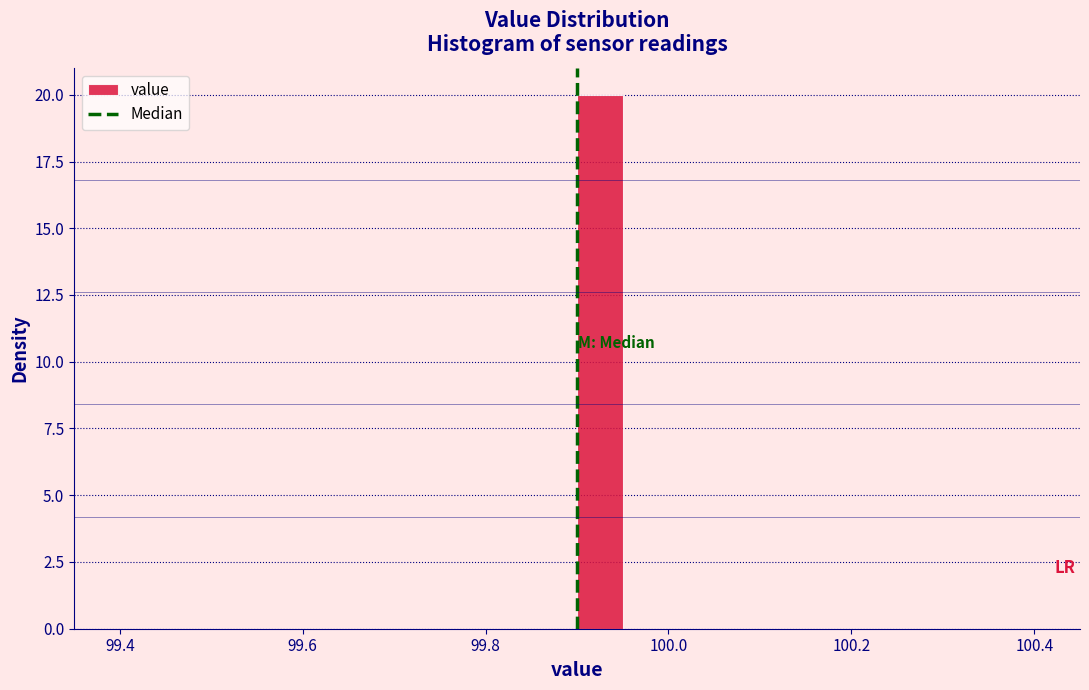

Read against the x-axis, roughly where is the centre of the tallest bar?

99.92